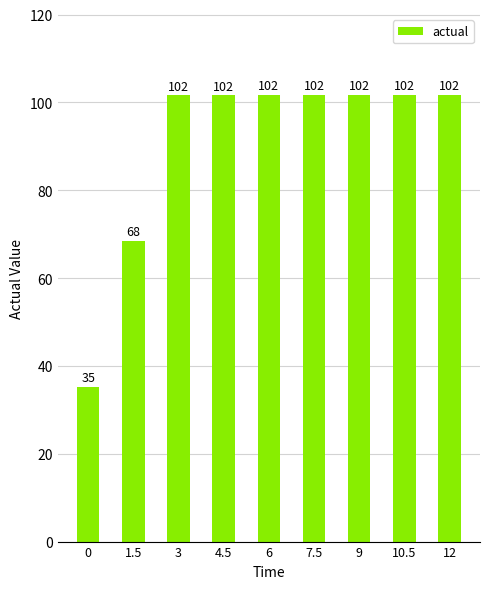

True or false: the data shows 112.7 at 1.5.

False